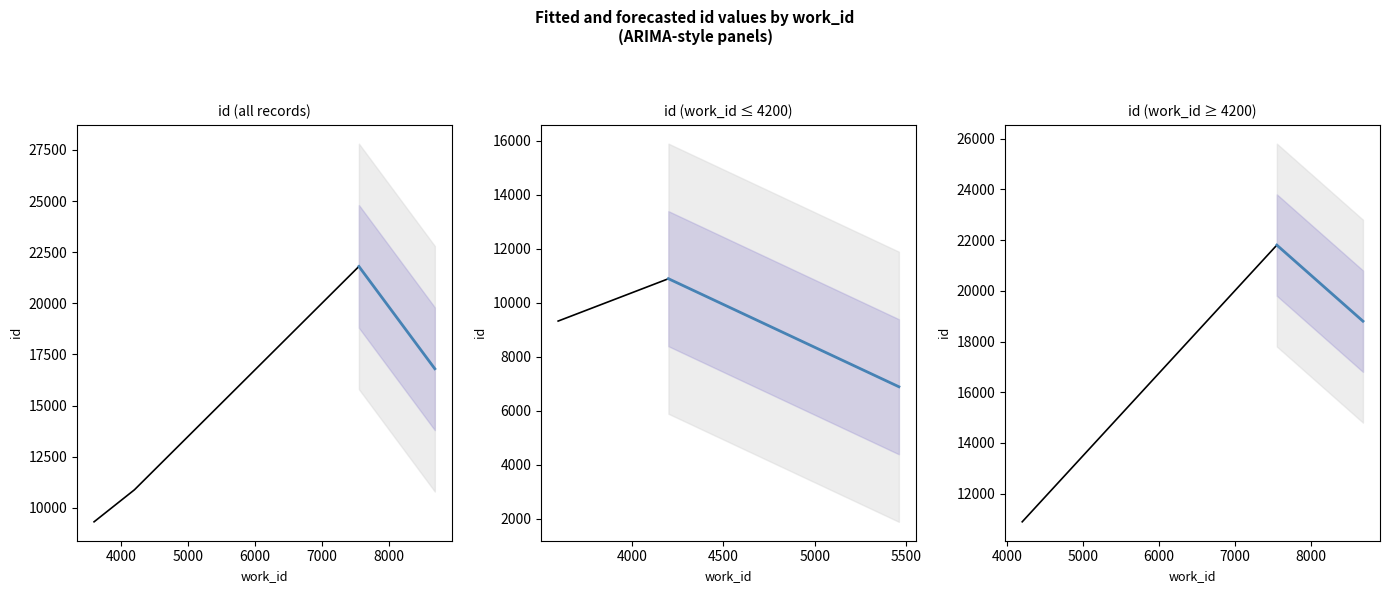

How many distinct data groups are displayed?

1